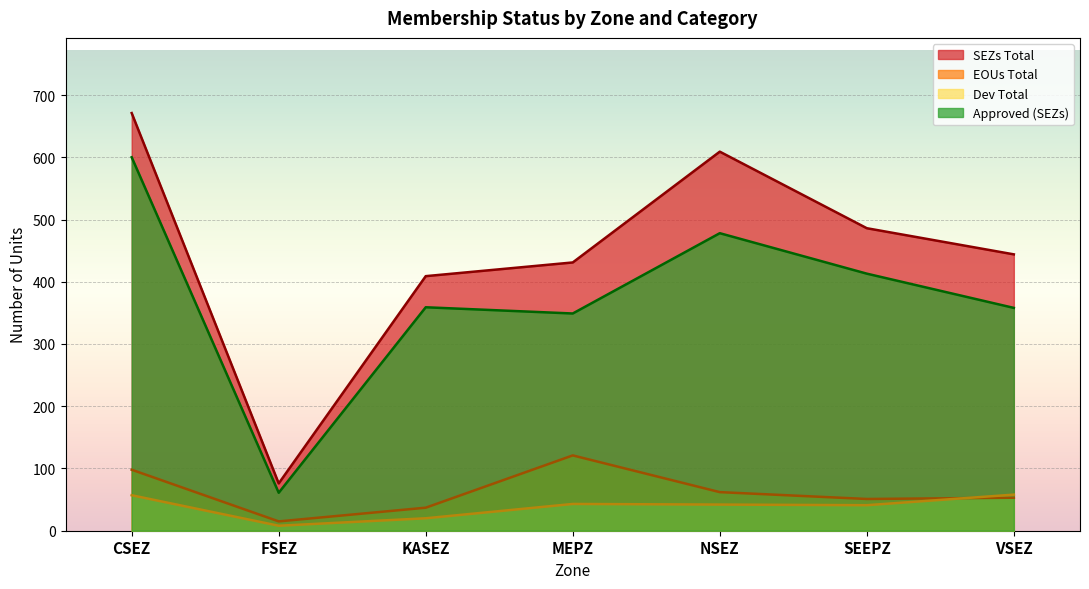

What are all the series names shown in the legend?

SEZs Total, EOUs Total, Dev Total, Approved (SEZs)